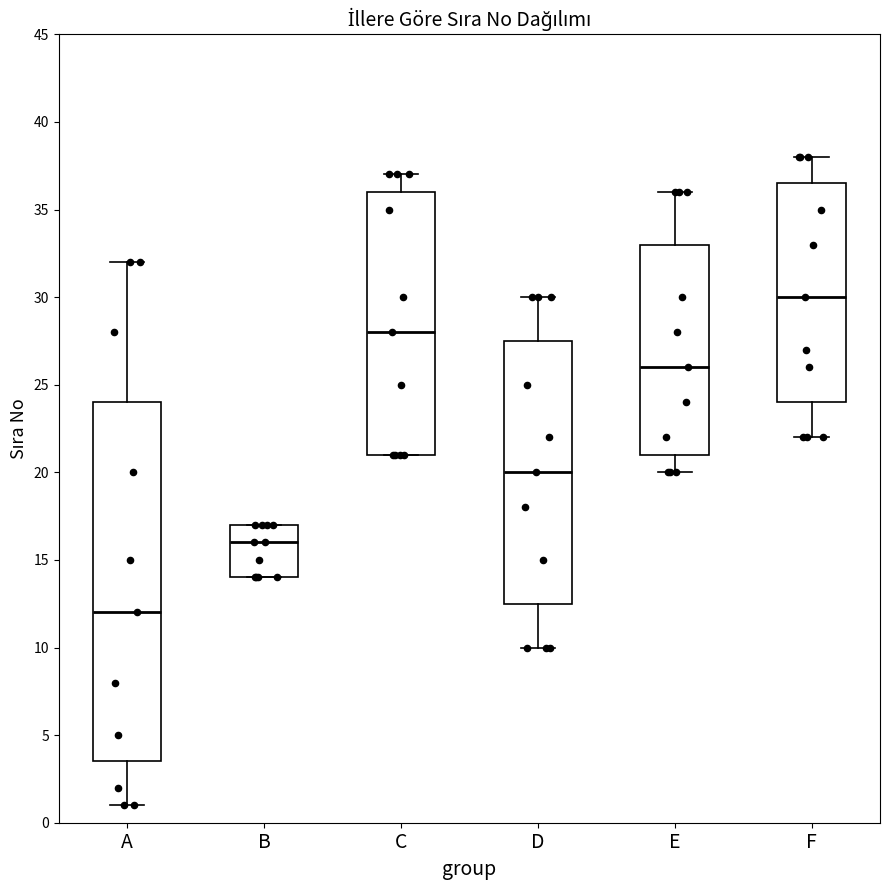

Reading left to right, transcribe this box plot: for each box, give where its median line is, the range the box spans, and where its two whiskers end, as read against the y-axis. The values are not printed on the chart, so give them approximately, as read against the axis.

A: median 12.0, box 3.5 to 24.0, whiskers 1.0 to 32.0
B: median 16.0, box 14.0 to 17.0, whiskers 14.0 to 17.0
C: median 28.0, box 21.0 to 36.0, whiskers 21.0 to 37.0
D: median 20.0, box 12.5 to 27.5, whiskers 10.0 to 30.0
E: median 26.0, box 21.0 to 33.0, whiskers 20.0 to 36.0
F: median 30.0, box 24.0 to 36.5, whiskers 22.0 to 38.0